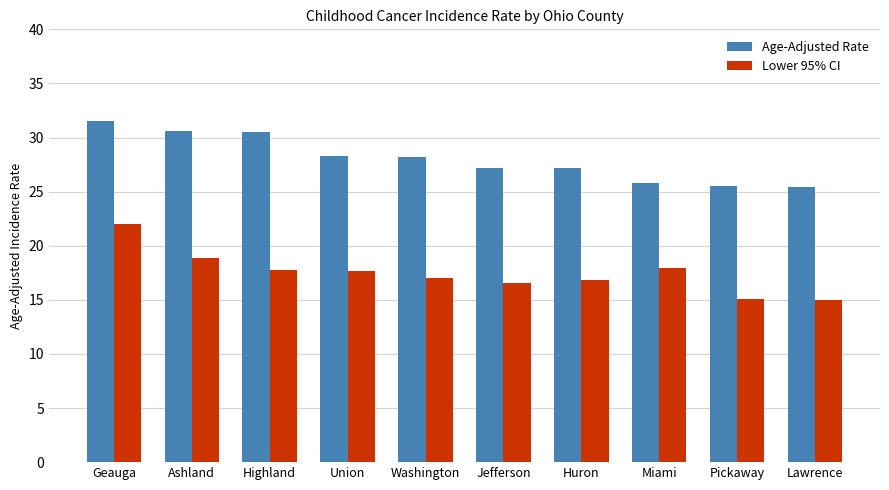

What value does the Lower 95% CI series have at Lawrence?

15.0